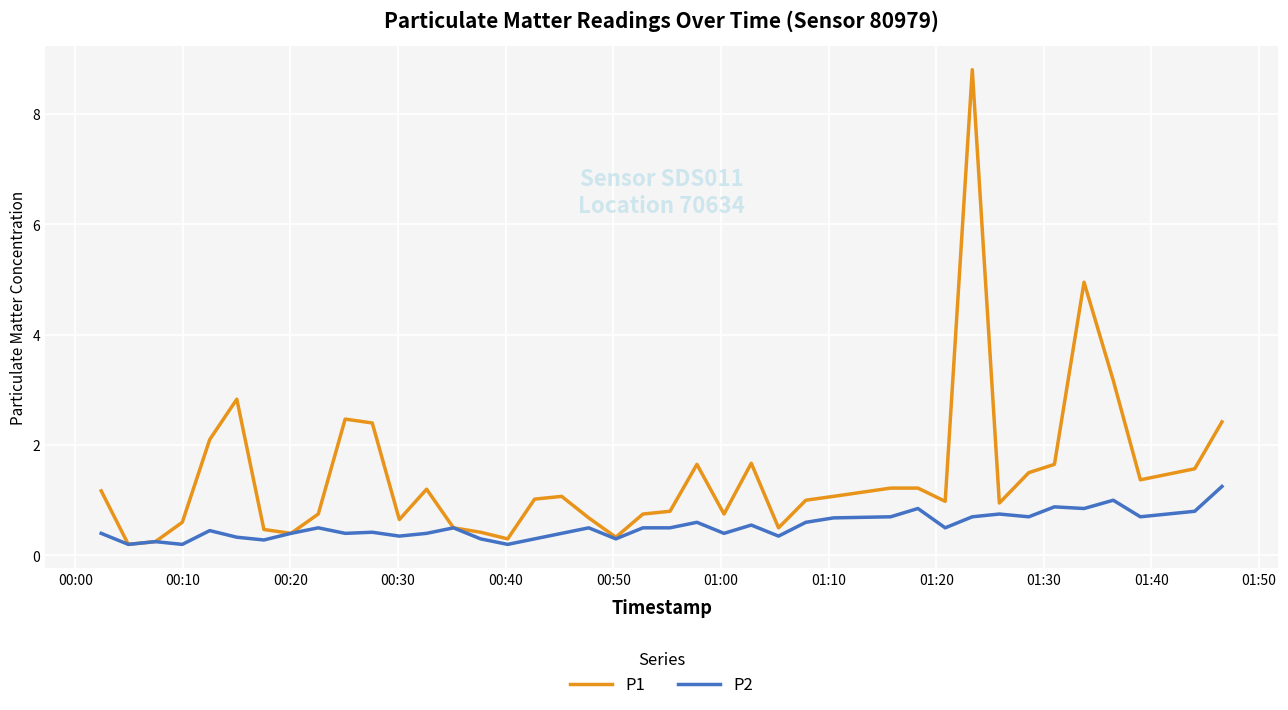

Which series has the largest total across all categories?

P1